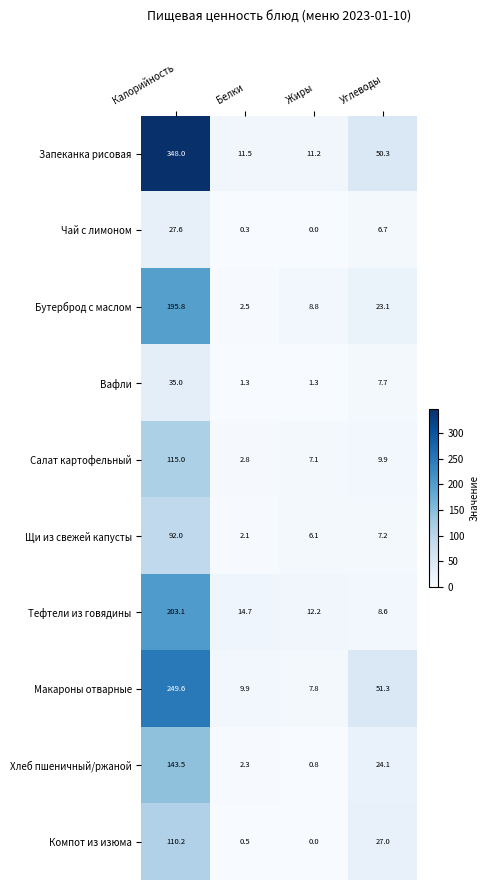

Which series has the widest spread of values?

Запеканка рисовая